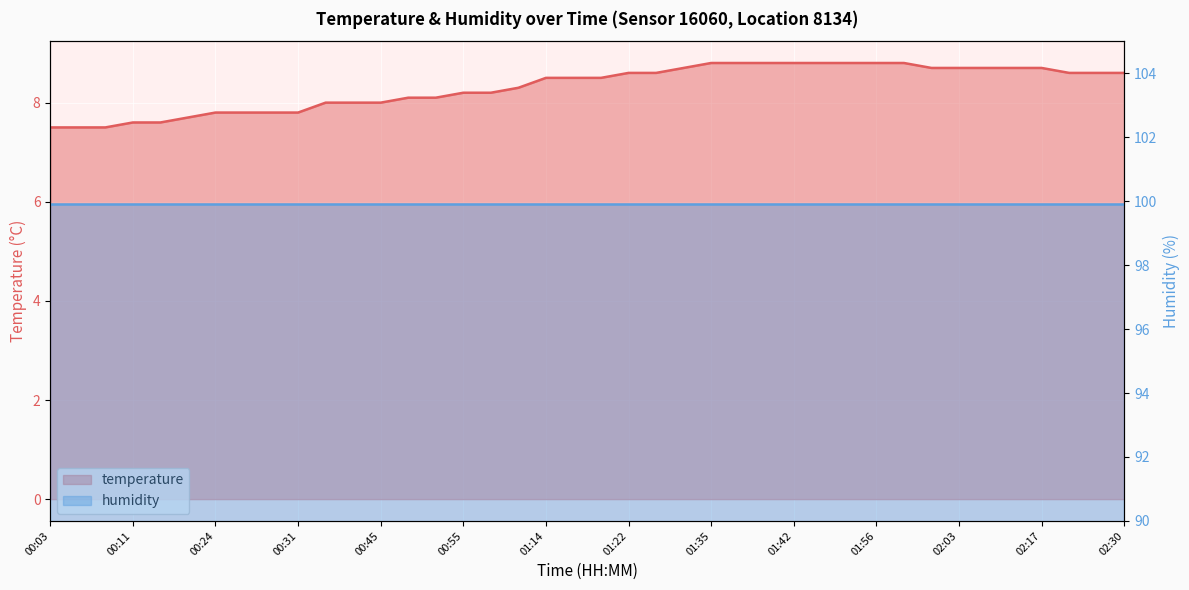

Reading left to right, list all the values displayed in this chart.

00:03=7.5	00:06=7.5	00:08=7.5	00:11=7.6	00:13=7.6	00:16=7.7	00:24=7.8	00:27=7.8	00:29=7.8	00:31=7.8	00:40=8.0	00:42=8.0	00:45=8.0	00:47=8.1	00:53=8.1	00:55=8.2	00:58=8.2	01:06=8.3	01:14=8.5	01:17=8.5	01:19=8.5	01:22=8.6	01:24=8.6	01:32=8.7	01:35=8.8	01:37=8.8	01:40=8.8	01:42=8.8	01:51=8.8	01:53=8.8	01:56=8.8	01:58=8.8	02:00=8.7	02:03=8.7	02:11=8.7	02:14=8.7	02:17=8.7	02:19=8.6	02:27=8.6	02:30=8.6